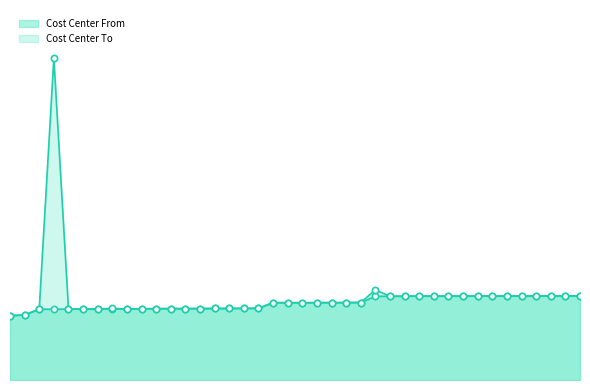

Which series has the largest Y range (max minus min)?

Cost Center To